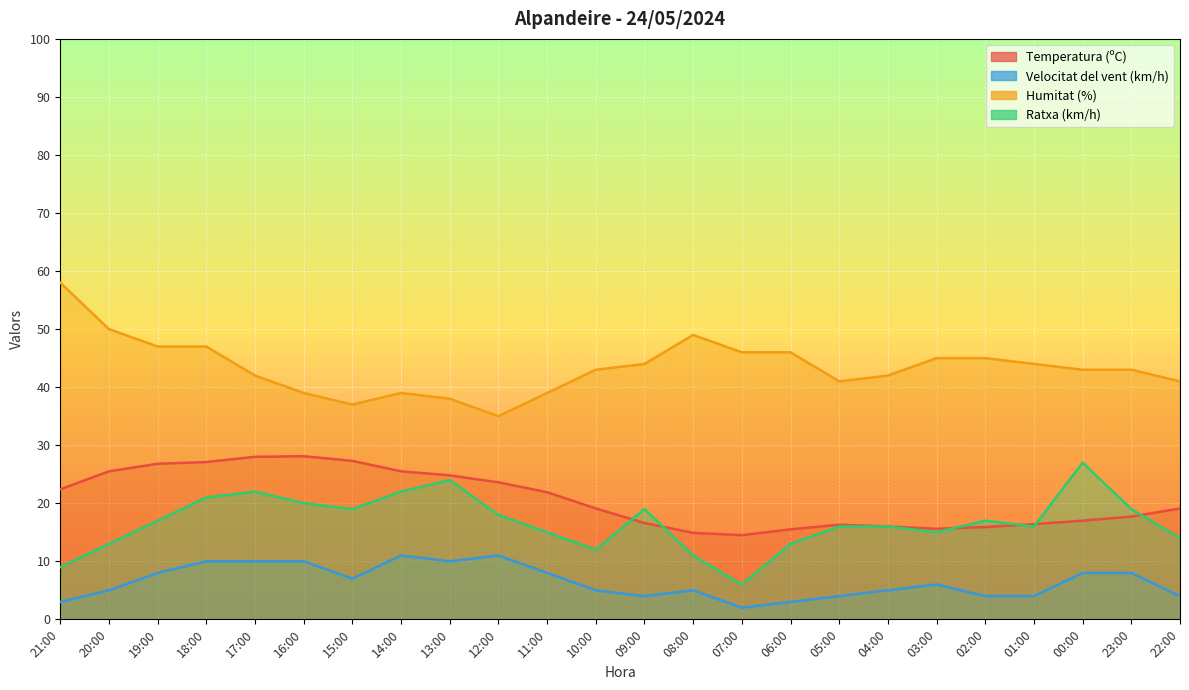

In Humitat (%), how many points are lower than both neighbors (excluding endpoints)?

3